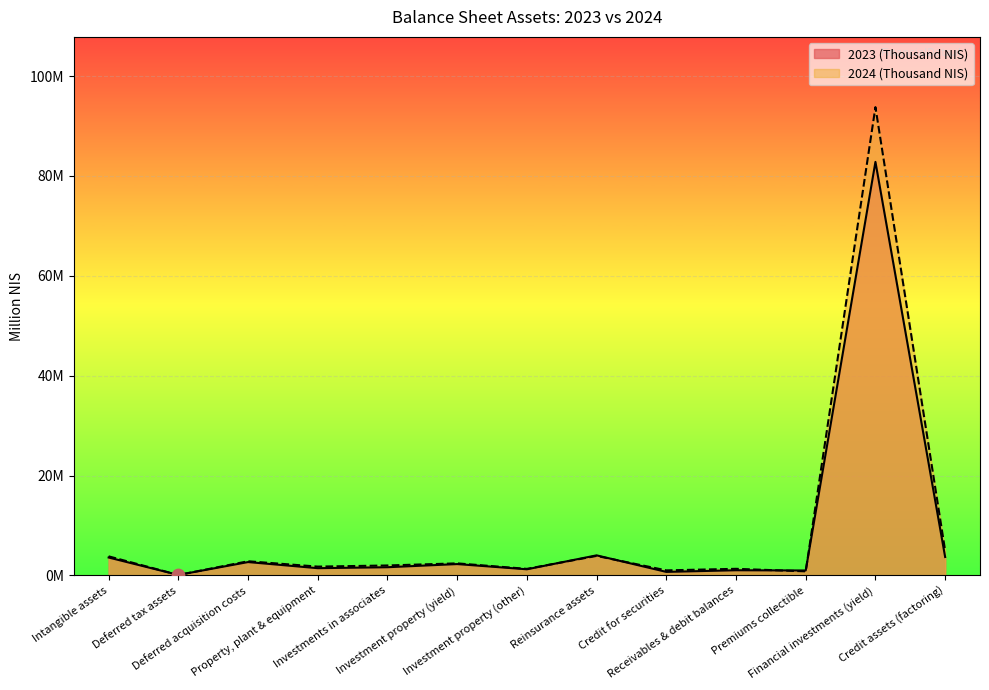

At how many categories does at least one series exceed 72?

1